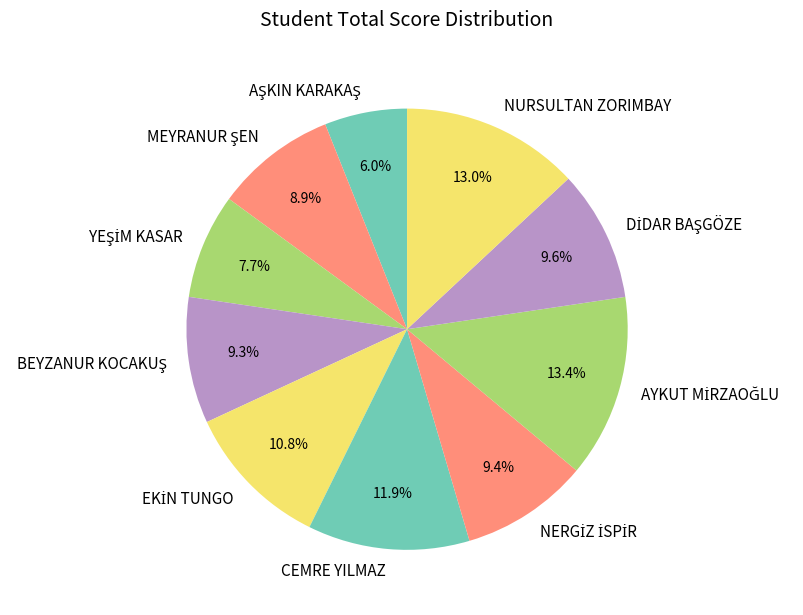

Does any single category account for the majority?

No